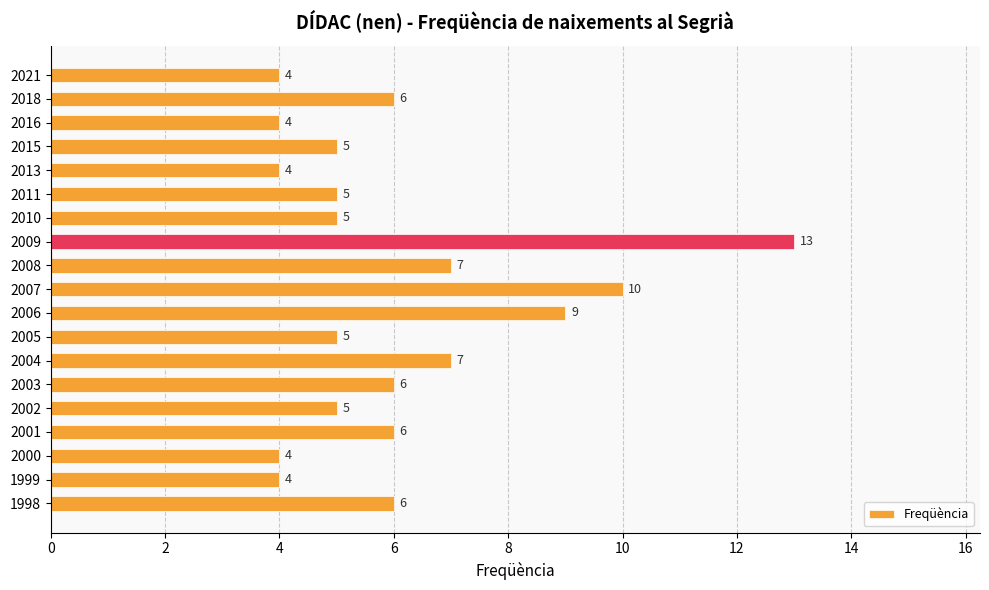

Is it true that the value at 2001 is 6?

True